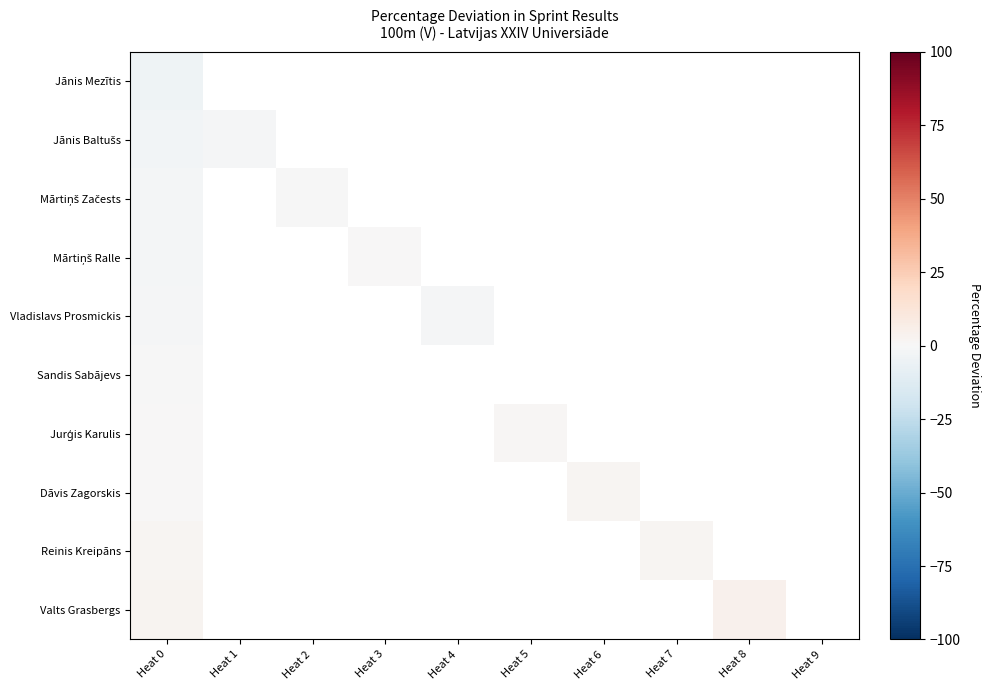

At which category does the chart reach its peak across all series?

Heat 8